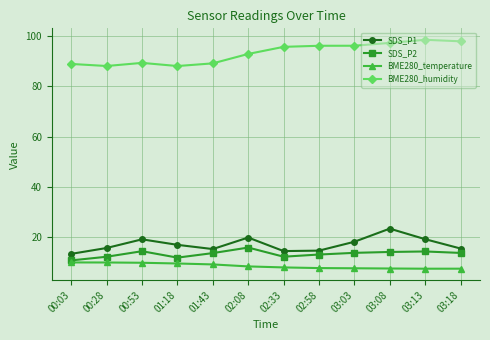

How many interior local peaks does the SDS_P1 series have?

3